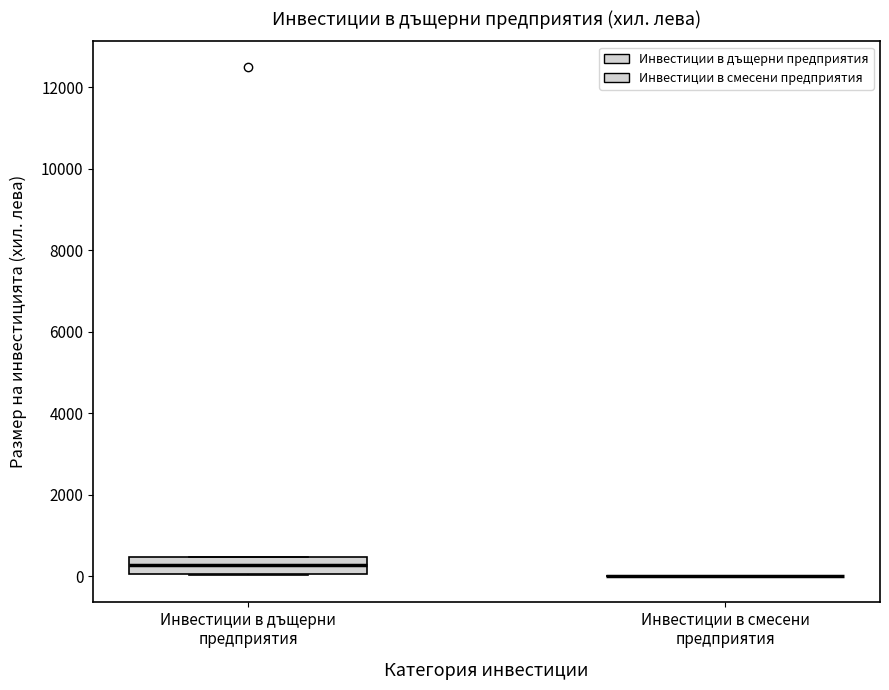

Reading left to right, read every box against the y-axis: the position of its median line, the range the box covers, and the ends of its whiskers. The values are not printed on the chart, so give them approximately, as read against the axis.

Инвестиции в дъщерни предприятия: median 200, box 0 to 400, whiskers 0 to 400
Инвестиции в смесени предприятия: box collapsed to a line at 0, whiskers 0 to 0